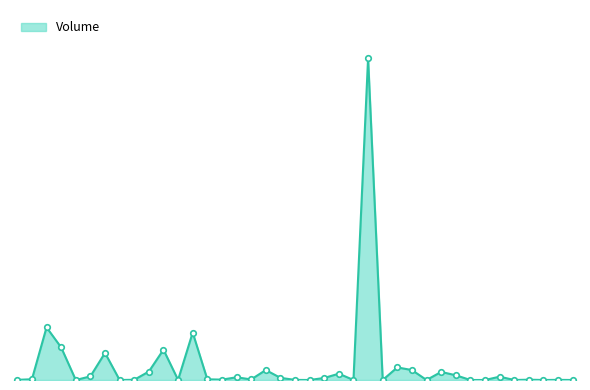

Does the chart display data point markers on the line(s)?

No